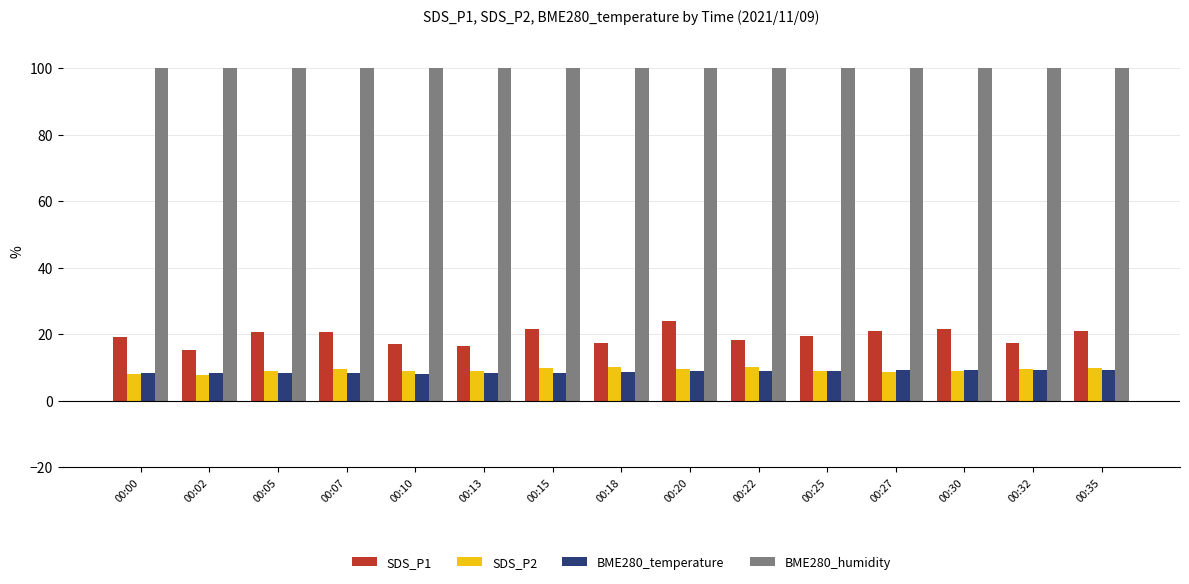

What is the value of the BME280_humidity bar at the 1st from the left?

100.0